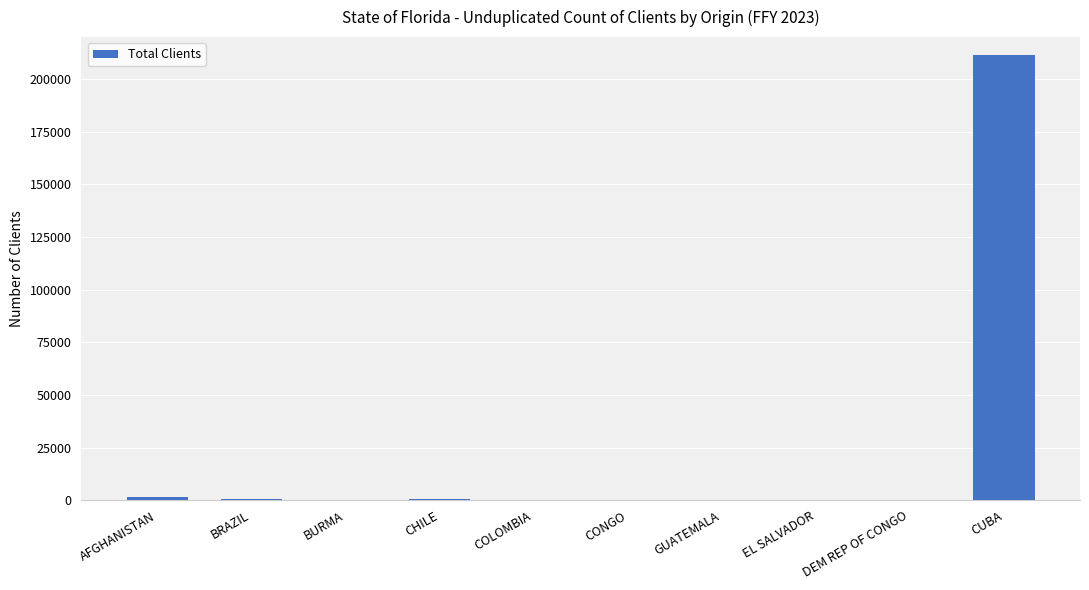

True or false: the data shows 297350 at CUBA.

False